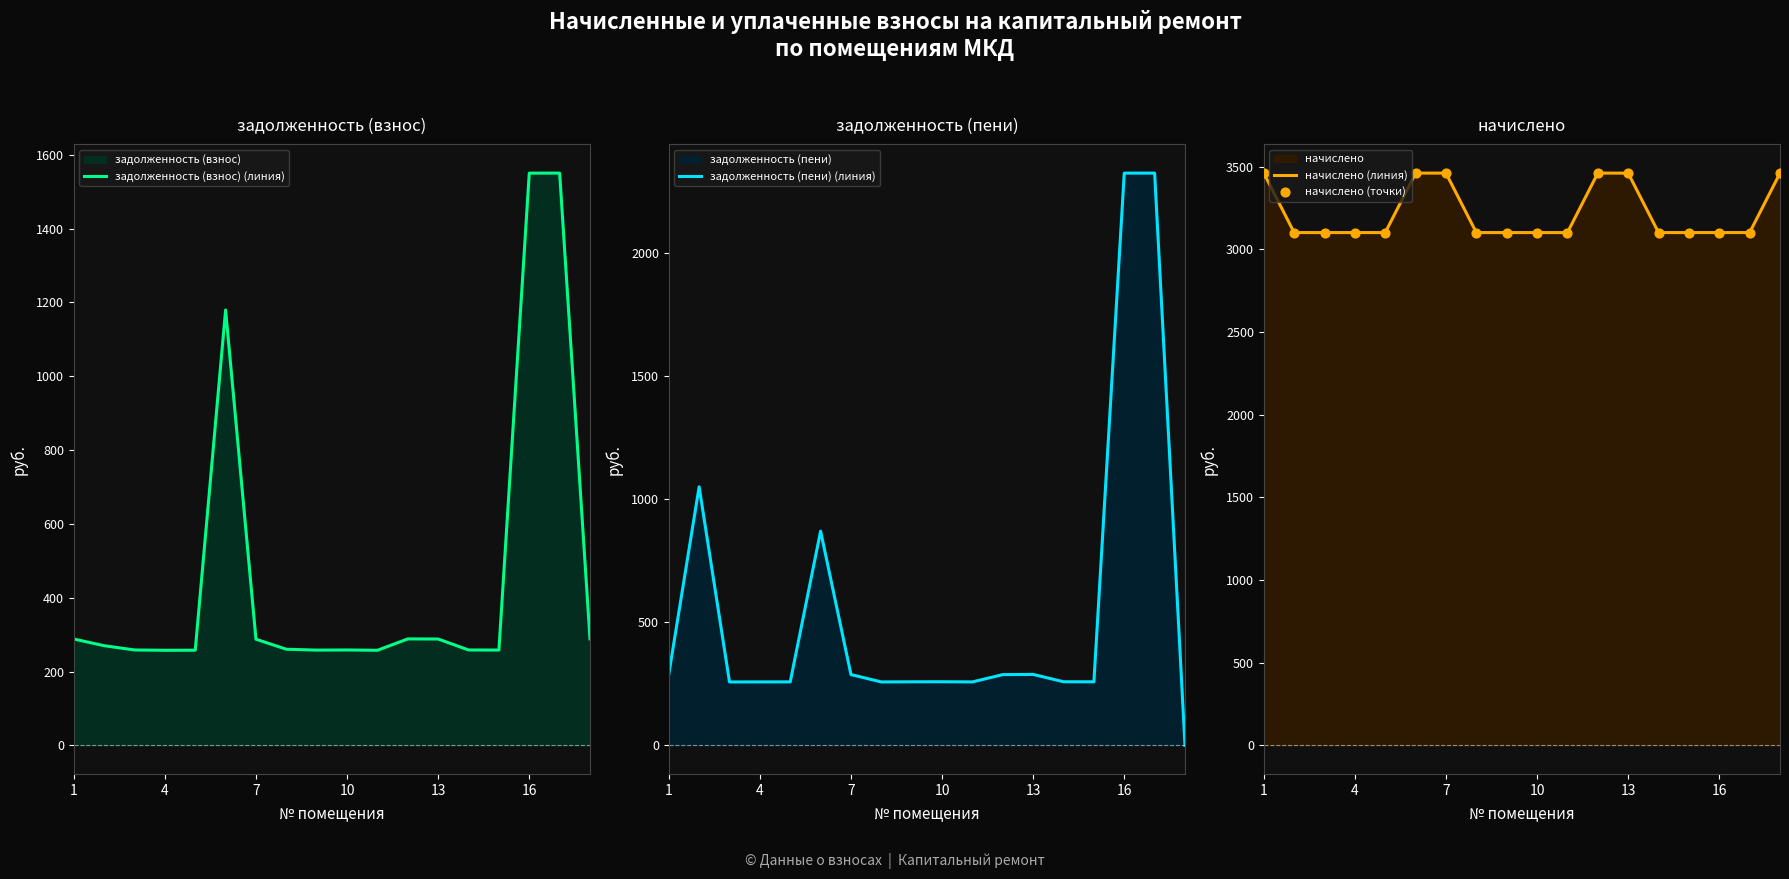

Which series has the largest total across all categories?

начислено (линия)